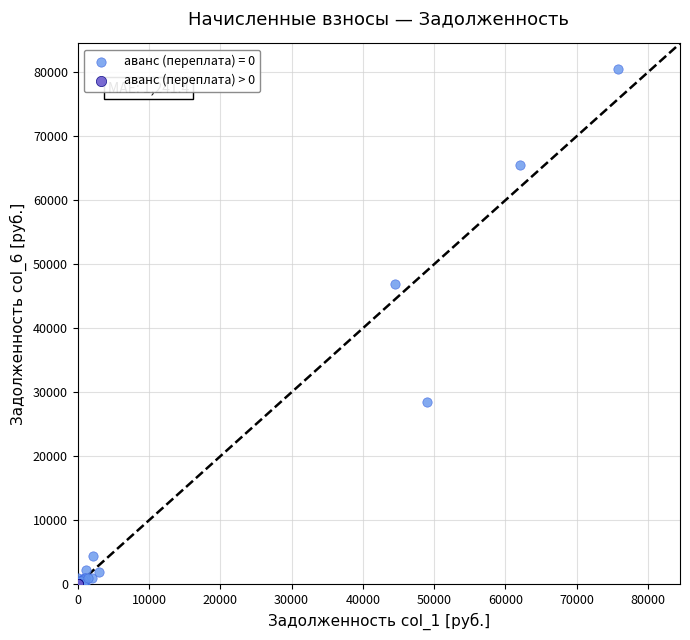

Which series reaches the maximum Y coordinate?

аванс (переплата) = 0